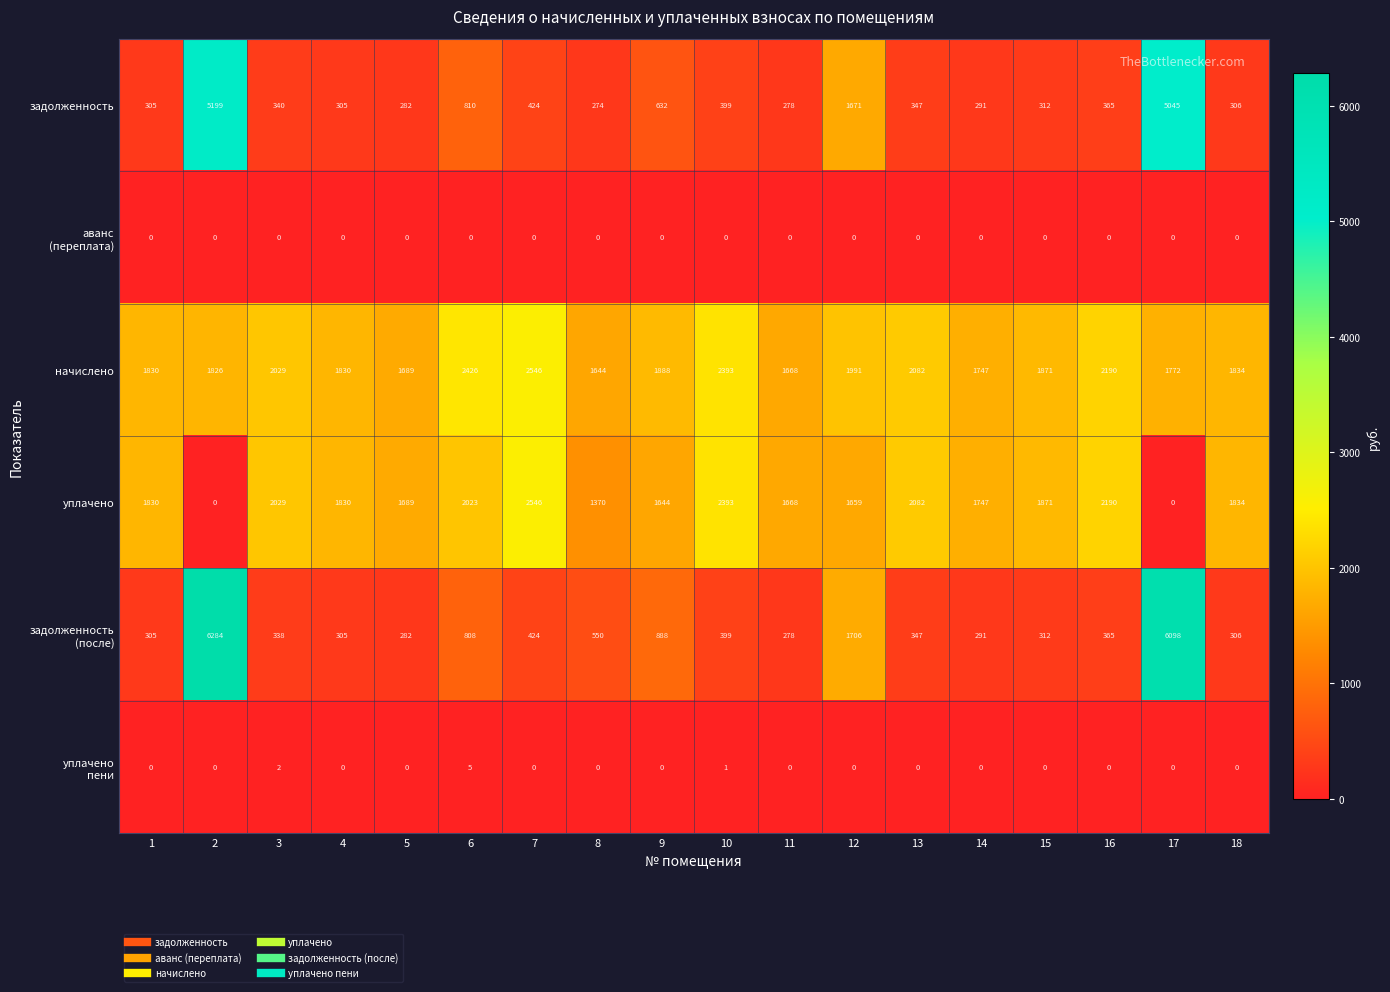

At how many categories does at least one series exceed 425?

18